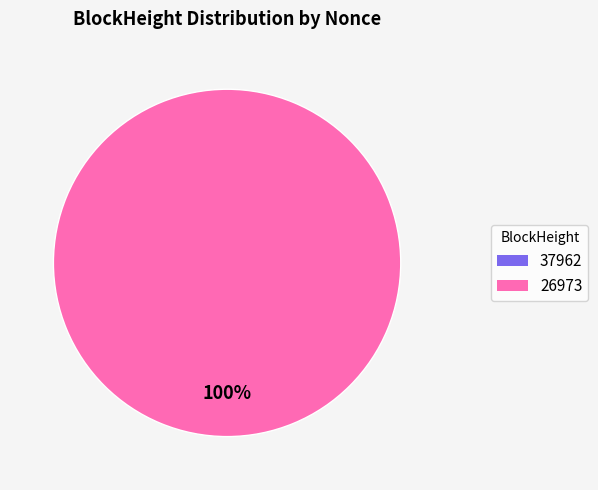

Which slice is the largest?

26973